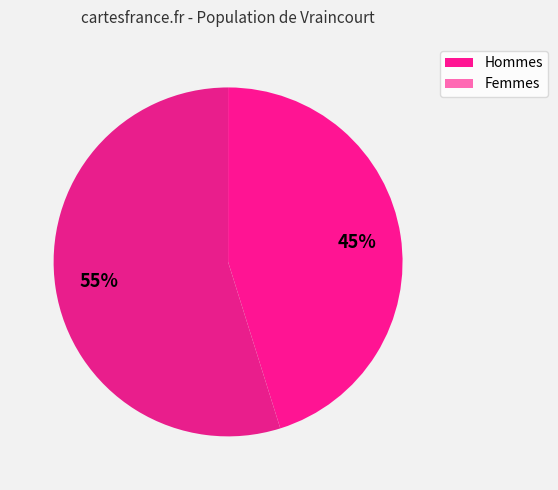

How many segments does this pie chart have?

2